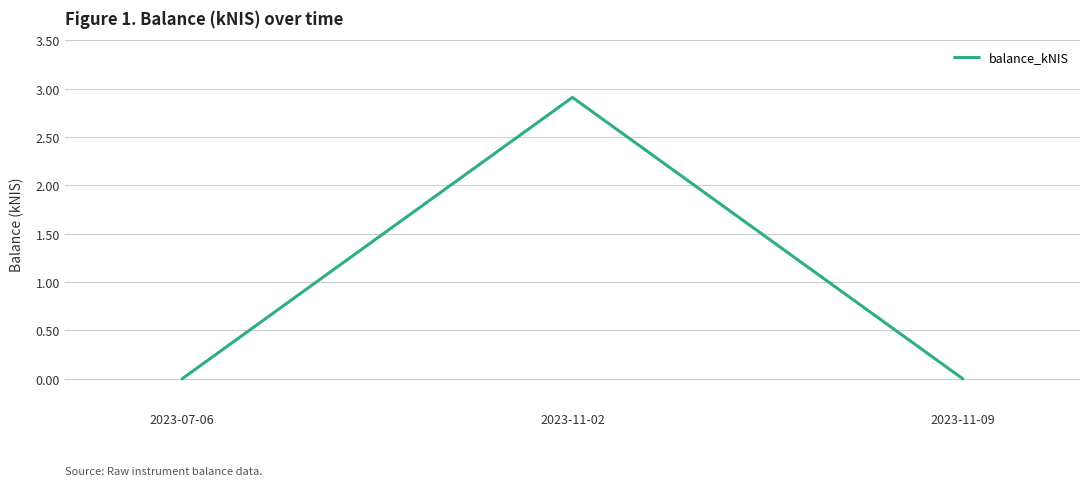

Reading right to left, what are all the values shown in this chart?

2023-11-09=0.0	2023-11-02=2.9	2023-07-06=0.0